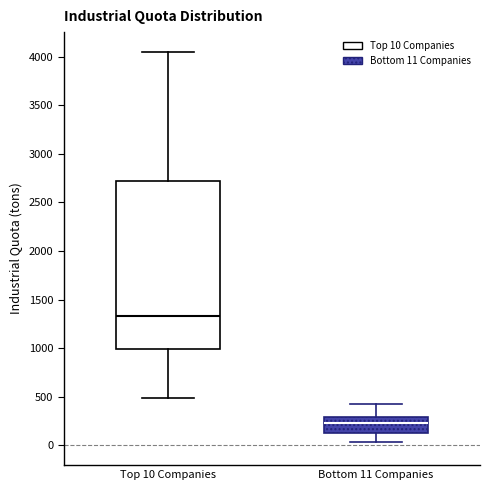

Reading left to right, transcribe this box plot: for each box, give where its median line is, the range the box spans, and where its two whiskers end, as read against the y-axis. The values are not printed on the chart, so give them approximately, as read against the axis.

Top 10 Companies: median 1350, box 1000 to 2700, whiskers 500 to 4050
Bottom 11 Companies: median 250, box 150 to 300, whiskers 50 to 400